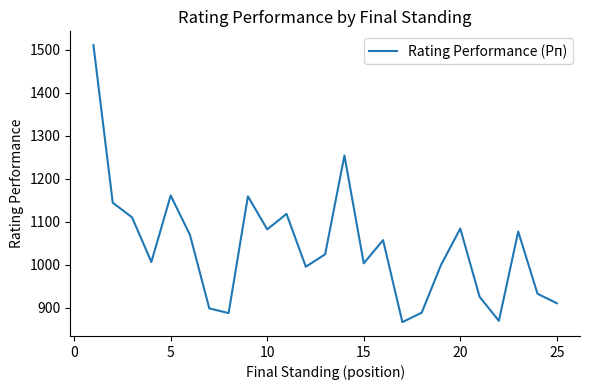

What is the greatest value displayed?

1511